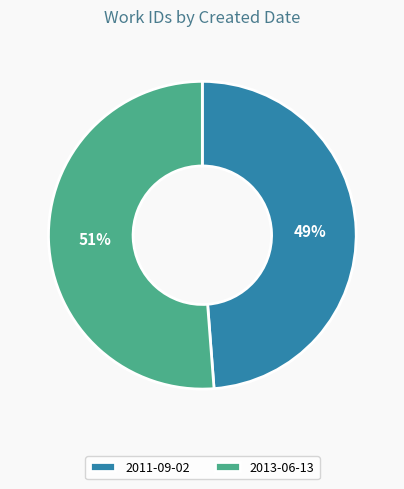

The 2013-06-13 slice represents 51% of the pie. True or false?

True